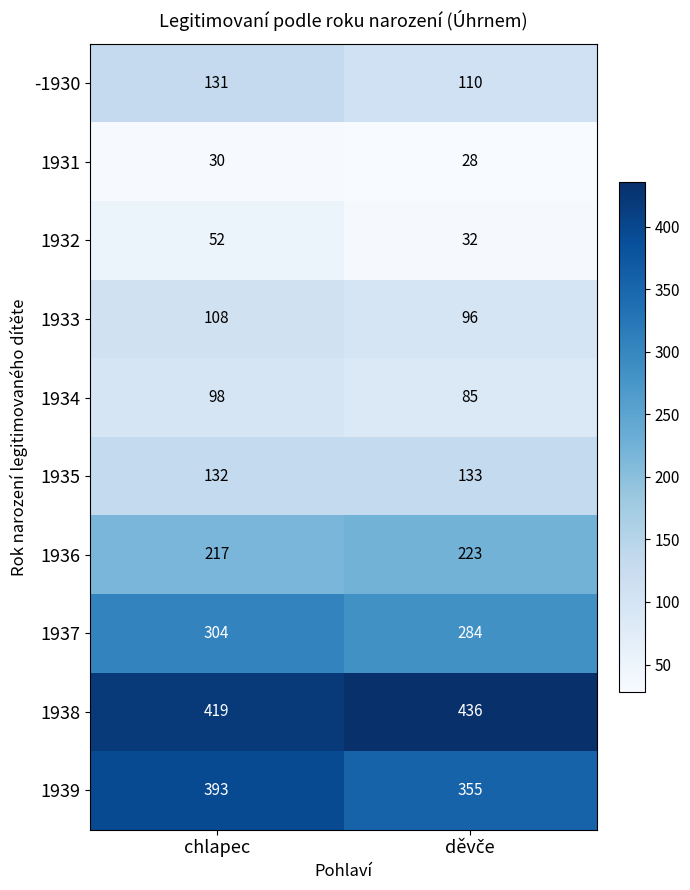

What is the average value of the 1936 series?

220